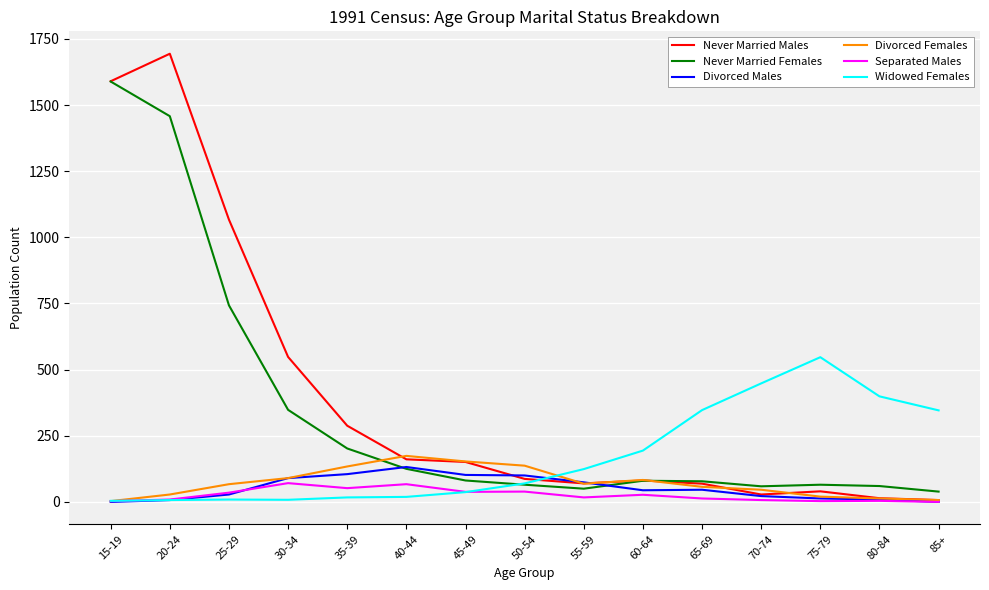

True or false: Never Married Females has a value of 78 at 65-69.

True